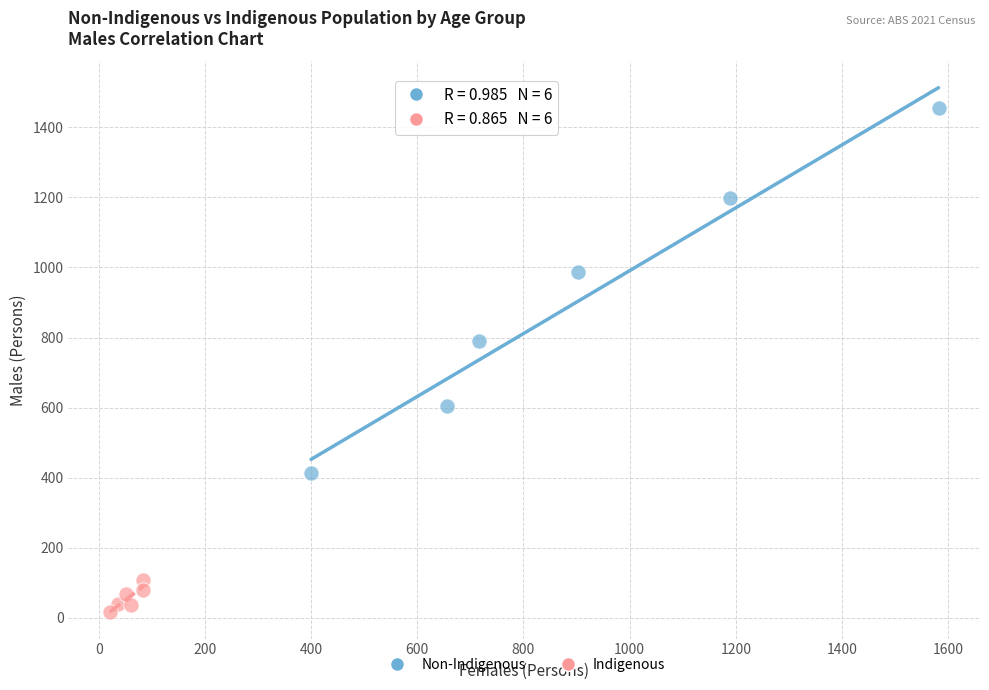

Which series contains the highest Y value?

Non-Indigenous